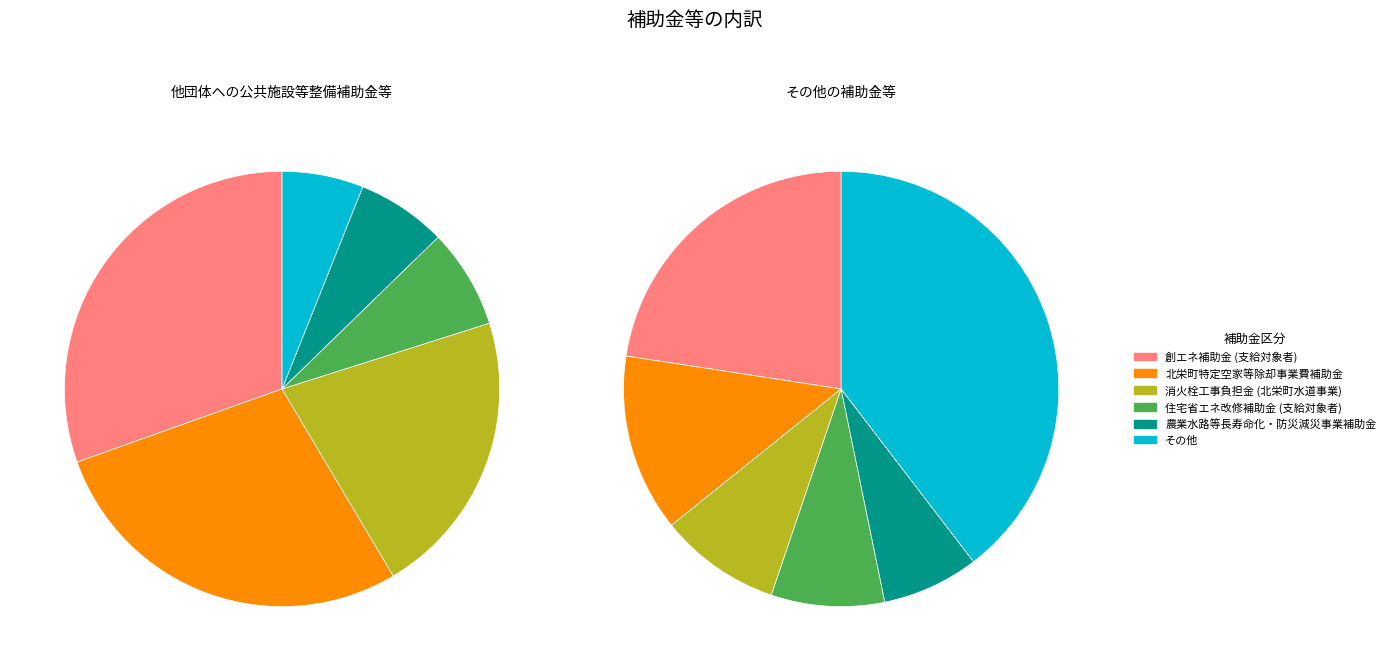

To the nearest percent, what is the combined percentage of 0 and 3?

38%